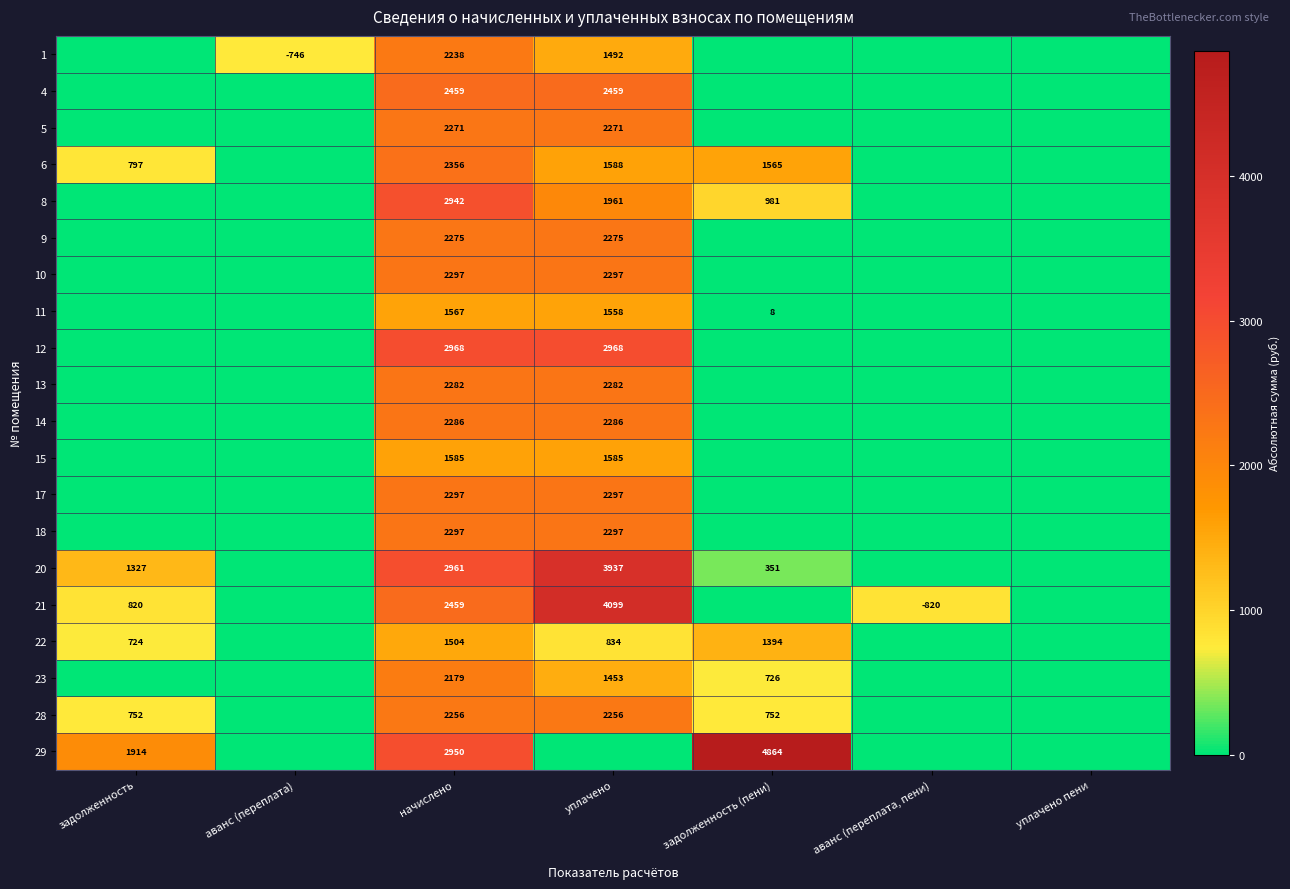

At which category is the sum across all series the highest?

начислено